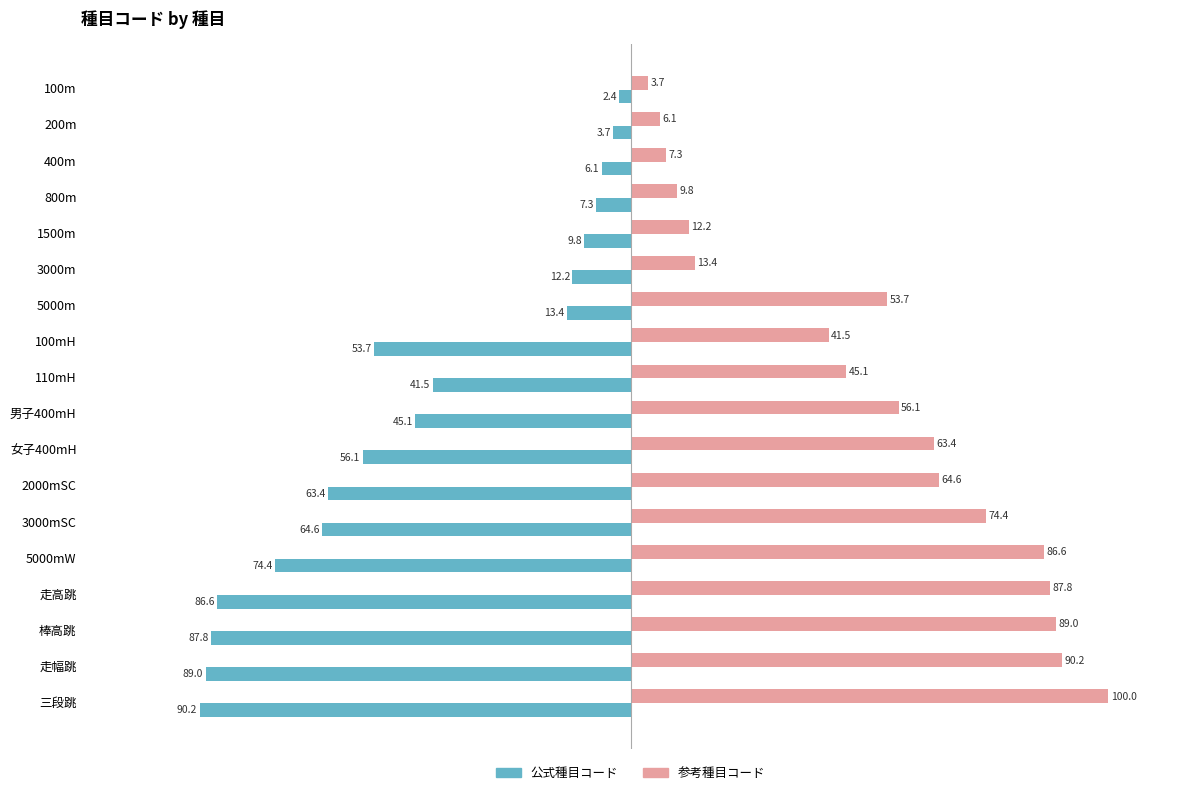

Which category has the lowest value across all series?

三段跳